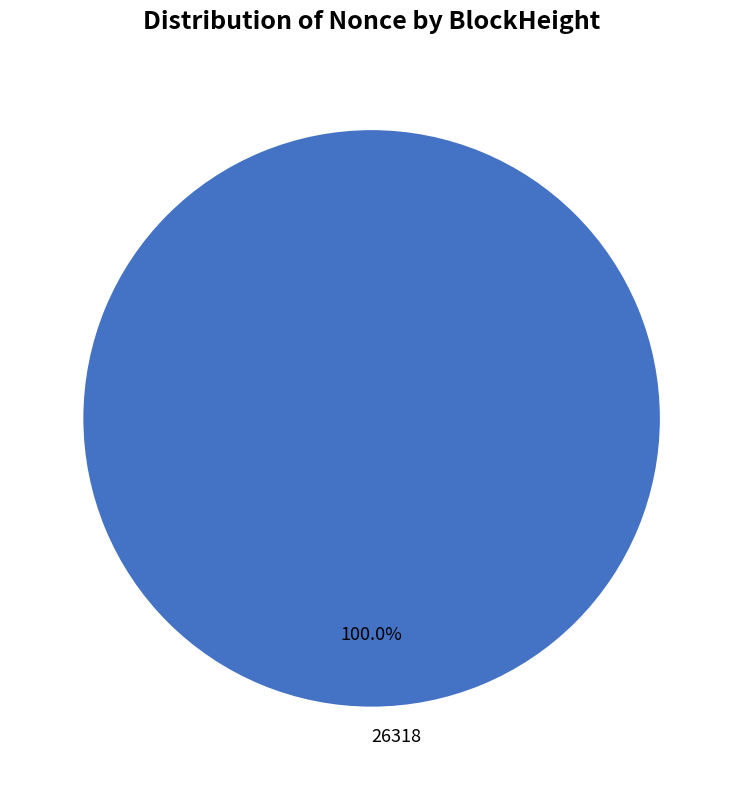

Is there a majority slice in this chart?

Yes